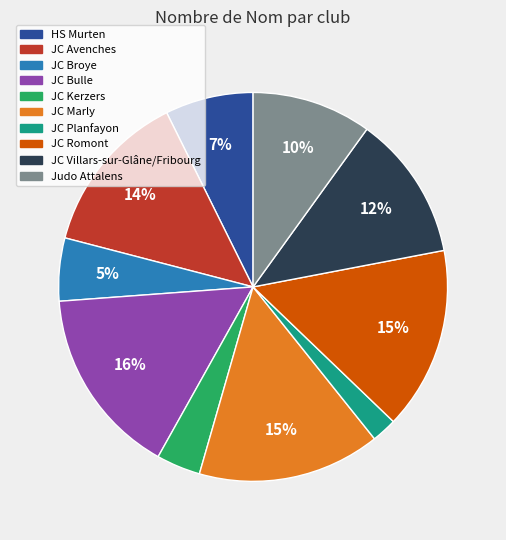

To the nearest percent, what percentage of the pie is Judo Attalens?

10%